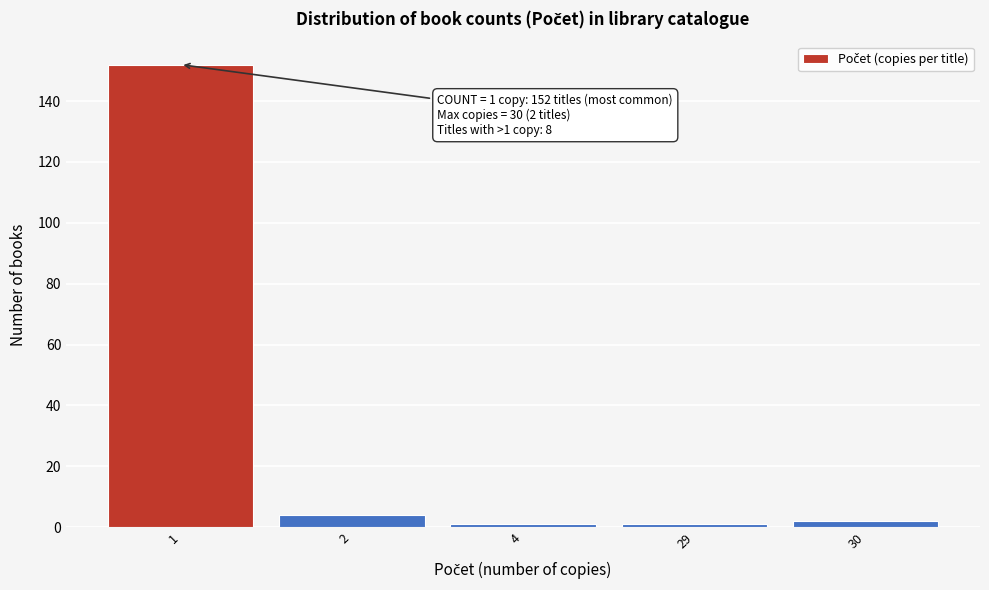

Reading right to left, transcribe all the data shown in this chart.

2	1	1	4	152